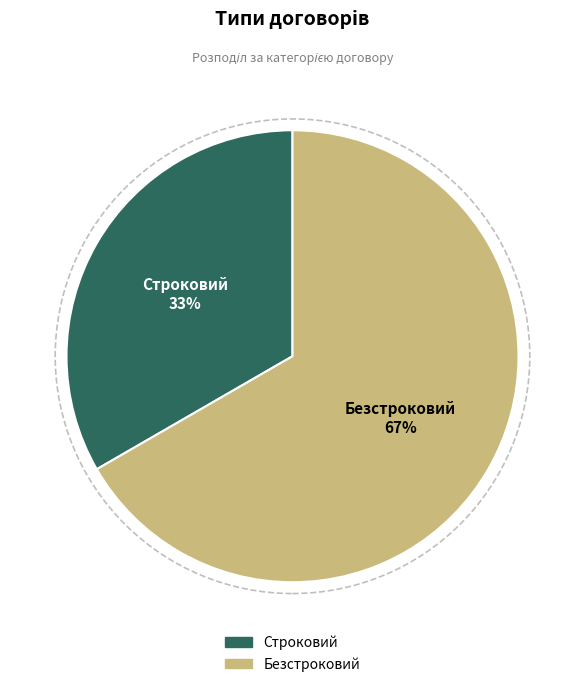

Which slice is the smallest?

Строковий